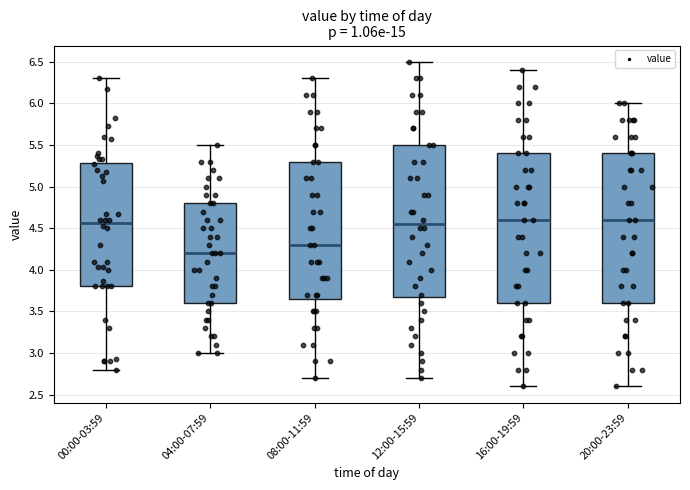

Reading left to right, transcribe this box plot: for each box, give where its median line is, the range the box spans, and where its two whiskers end, as read against the y-axis. The values are not printed on the chart, so give them approximately, as read against the axis.

00:00-03:59: median 4.55, box 3.80 to 5.30, whiskers 2.80 to 6.30
04:00-07:59: median 4.20, box 3.60 to 4.80, whiskers 3.00 to 5.50
08:00-11:59: median 4.30, box 3.65 to 5.30, whiskers 2.70 to 6.30
12:00-15:59: median 4.55, box 3.70 to 5.50, whiskers 2.70 to 6.50
16:00-19:59: median 4.60, box 3.60 to 5.40, whiskers 2.60 to 6.40
20:00-23:59: median 4.60, box 3.60 to 5.40, whiskers 2.60 to 6.00